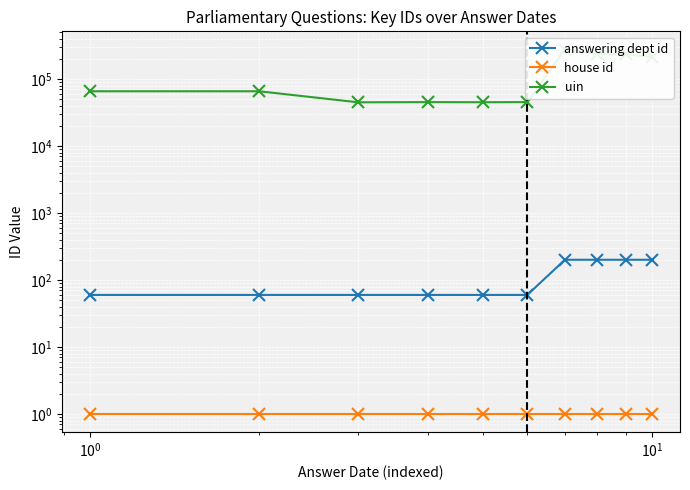

What is the value of the uin point at the 7th from the left?

276212